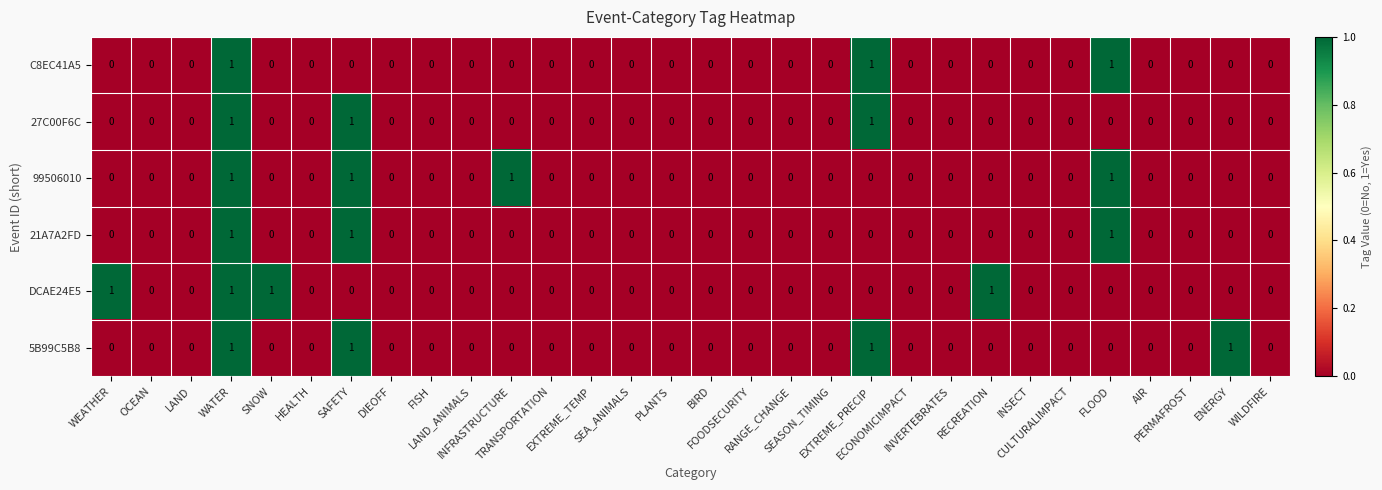

Count the DCAE24E5 values in the range 0 to 1.

30